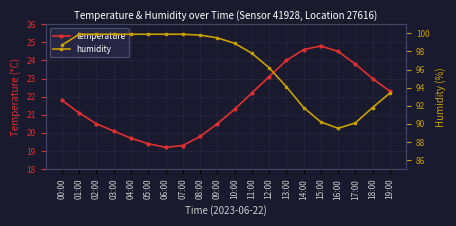

Is this an area chart (filled region under the line)?

No